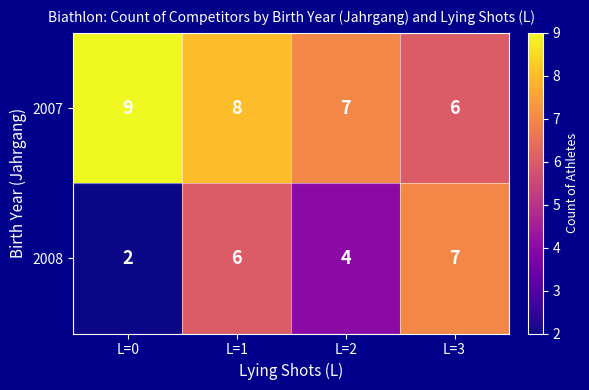

What is the difference between the second highest and minimum values in the 2008 series?

4